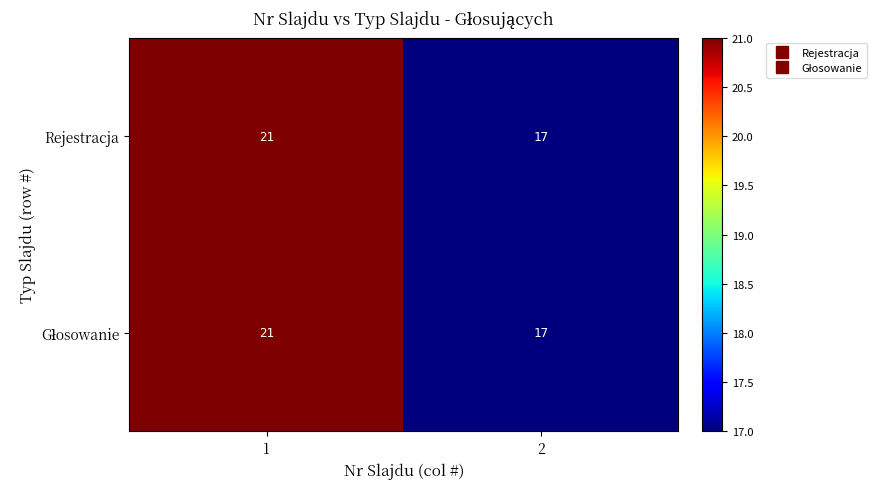

What is the maximum value for Rejestracja?

21